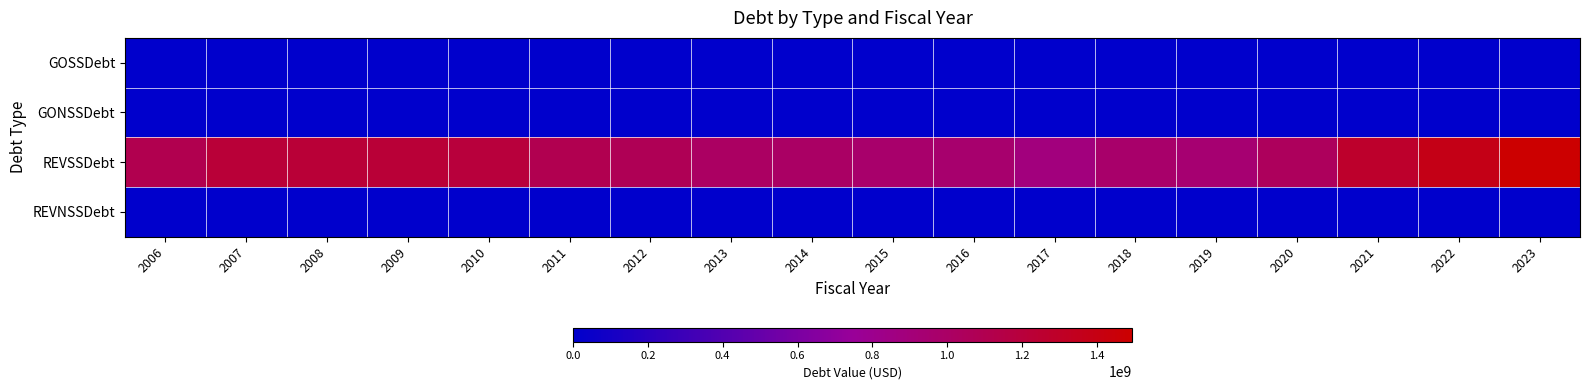

Reading left to right, list all the values displayed in this chart.

GOSSDebt: 2006=0.0	2007=0.0	2008=0.0	2009=0.0	2010=0.0	2011=0.0	2012=0.0	2013=0.0	2014=0.0	2015=0.0	2016=0.0	2017=0.0	2018=0.0	2019=0.0	2020=0.0	2021=0.0	2022=0.0	2023=0.0
GONSSDebt: 2006=0.0	2007=0.0	2008=0.0	2009=0.0	2010=0.0	2011=0.0	2012=0.0	2013=0.0	2014=0.0	2015=0.0	2016=0.0	2017=0.0	2018=0.0	2019=0.0	2020=0.0	2021=0.0	2022=0.0	2023=0.0
REVSSDebt: 2006=1107793911.4	2007=1213919559.0	2008=1220961760.3	2009=1224001558.5	2010=1200354244.4	2011=1100718690.1	2012=1075881150.1	2013=1012352739.0	2014=997897738.0	2015=965352800.8	2016=957970047.2	2017=875230106.1	2018=973529181.3	2019=937790792.6	2020=1043686376.3	2021=1275235614.2	2022=1379353681.7	2023=1493553101.4
REVNSSDebt: 2006=0.0	2007=0.0	2008=0.0	2009=0.0	2010=0.0	2011=0.0	2012=0.0	2013=0.0	2014=0.0	2015=0.0	2016=0.0	2017=0.0	2018=0.0	2019=0.0	2020=0.0	2021=0.0	2022=0.0	2023=0.0